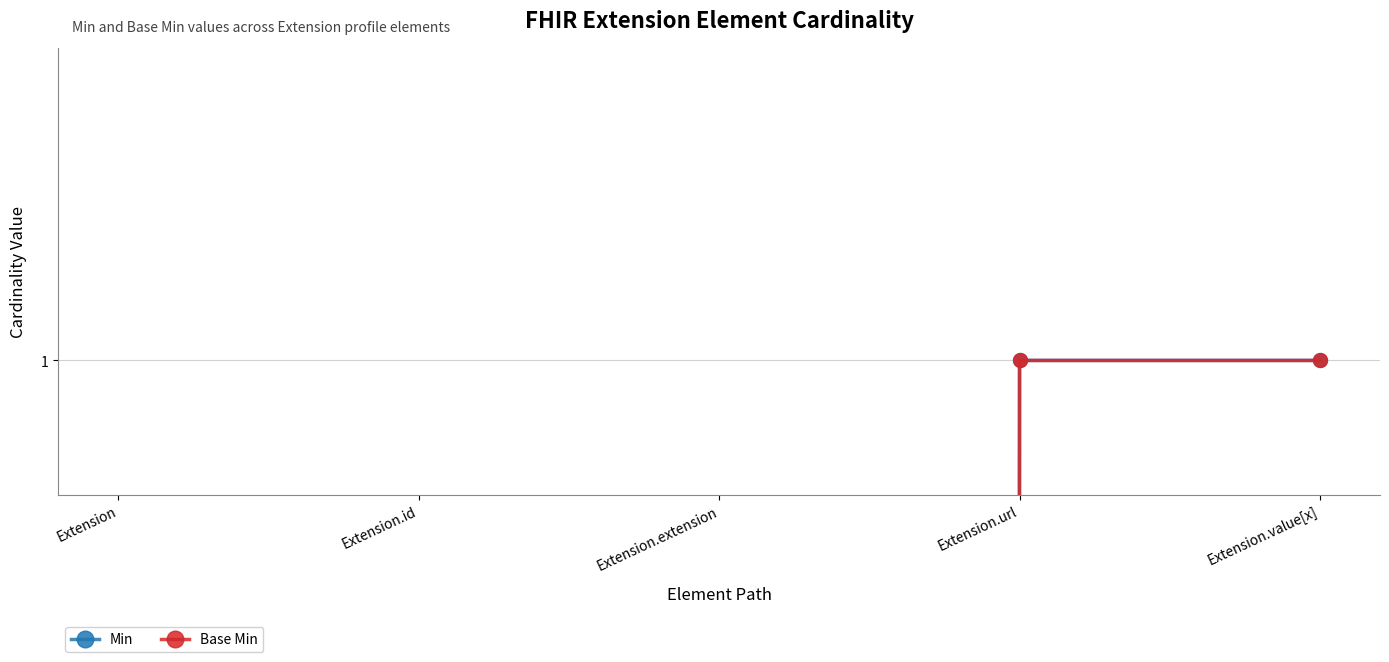

What are all the series names shown in the legend?

Min, Base Min